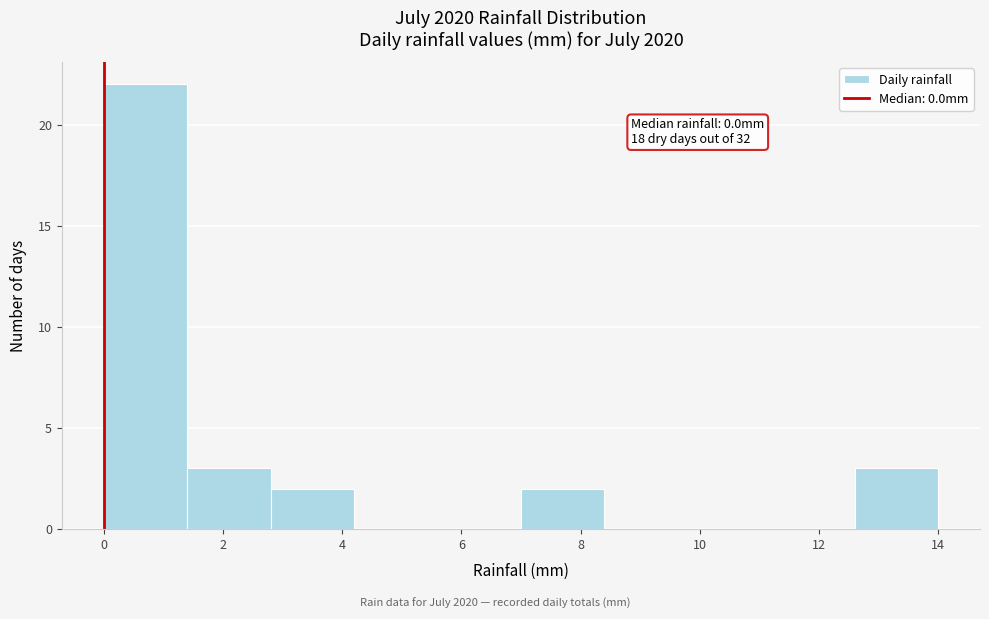

Which range on the x-axis has the tallest bar?

0.0 to 1.4